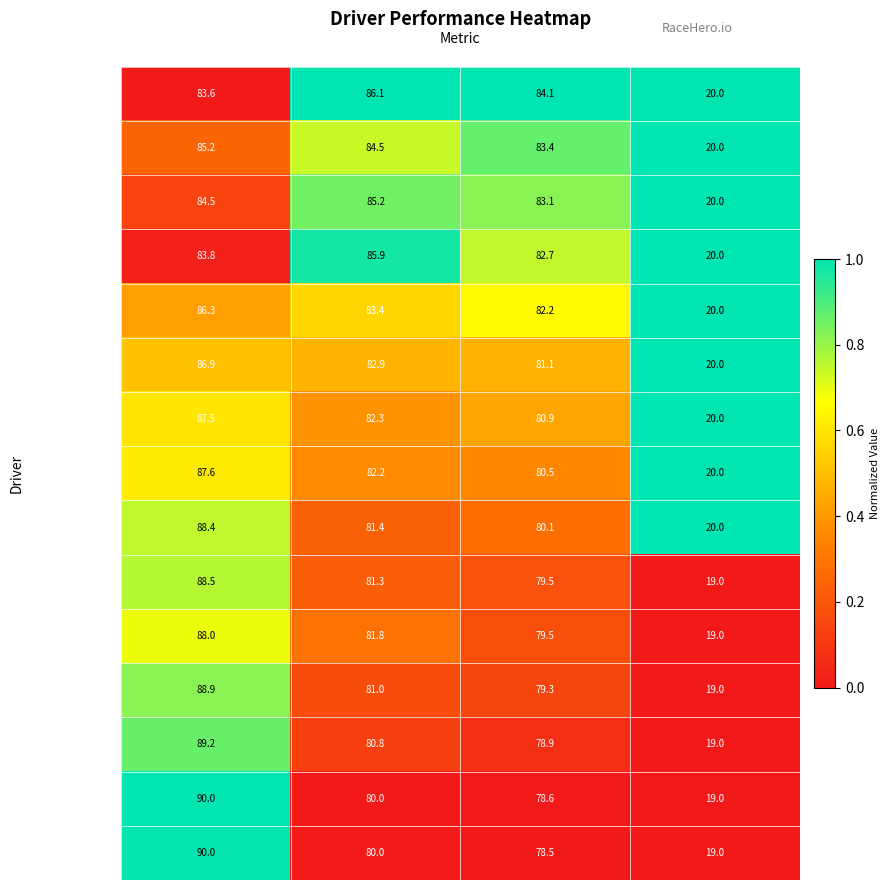

What is the smallest value displayed?

19.0